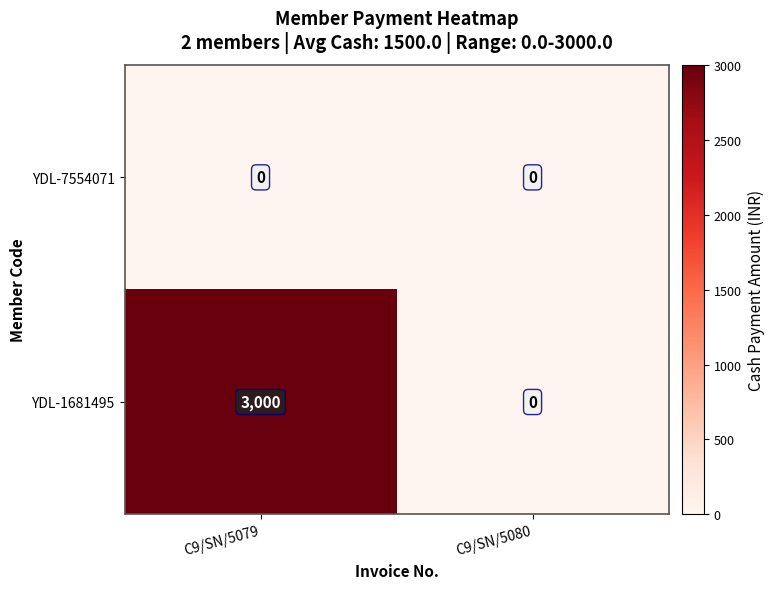

True or false: YDL-1681495 has a value of -1086 at C9/SN/5080.

False